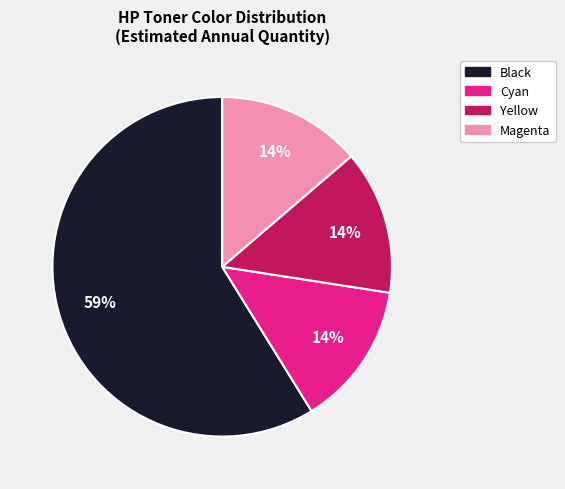

To the nearest percent, what is the difference between the largest and smallest slice percentages?

45%